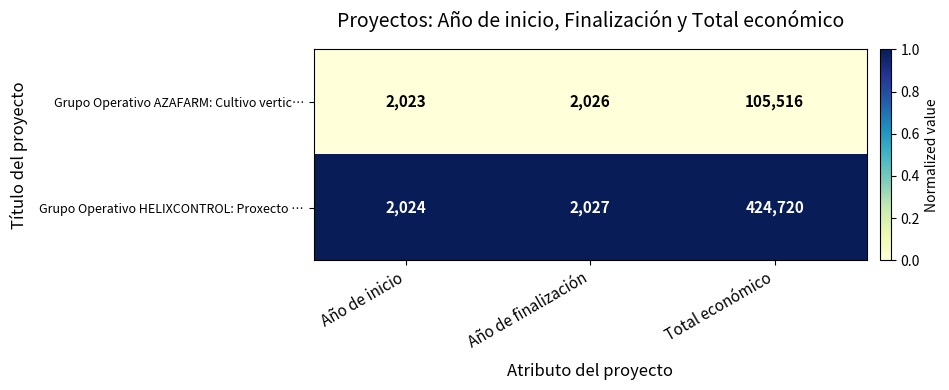

What is the total value across all series at Año de inicio?

4047